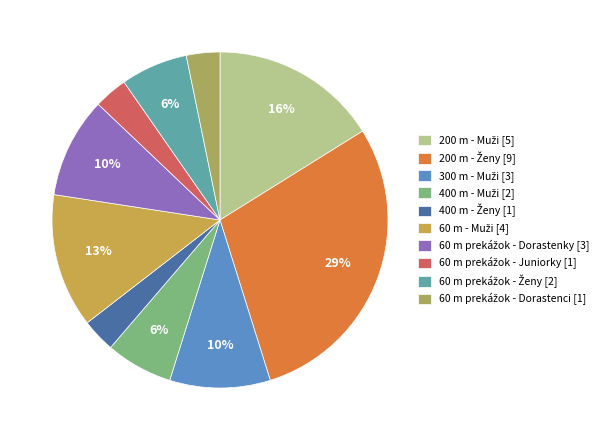

How many slices are in this pie chart?

10